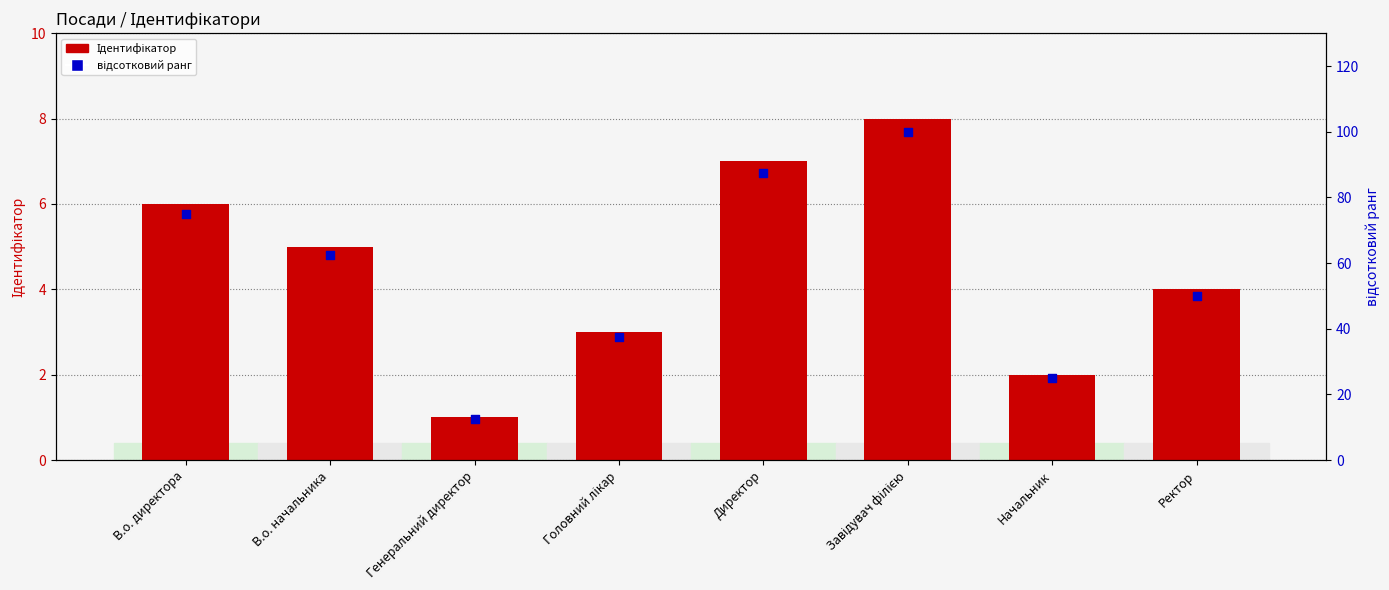

What are all the series names shown in the legend?

Ідентифікатор, відсотковий ранг